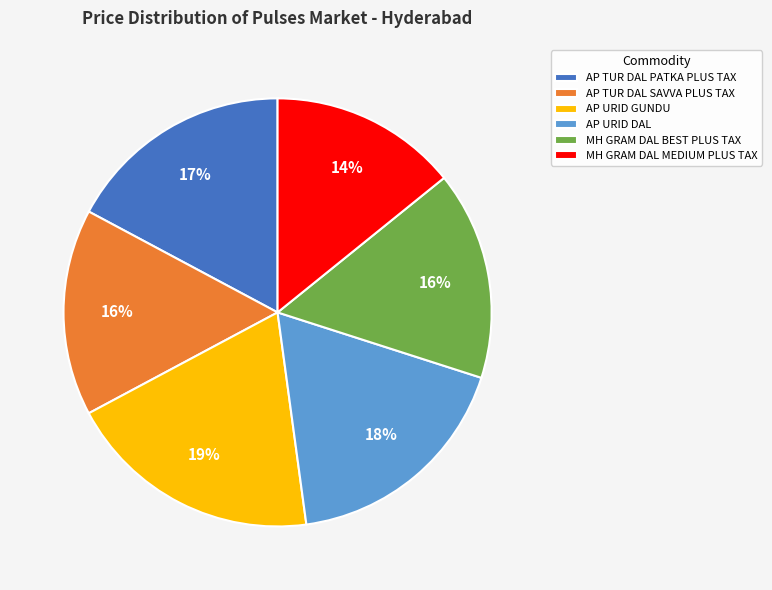

True or false: MH GRAM DAL BEST PLUS TAX accounts for 16% of the total.

True